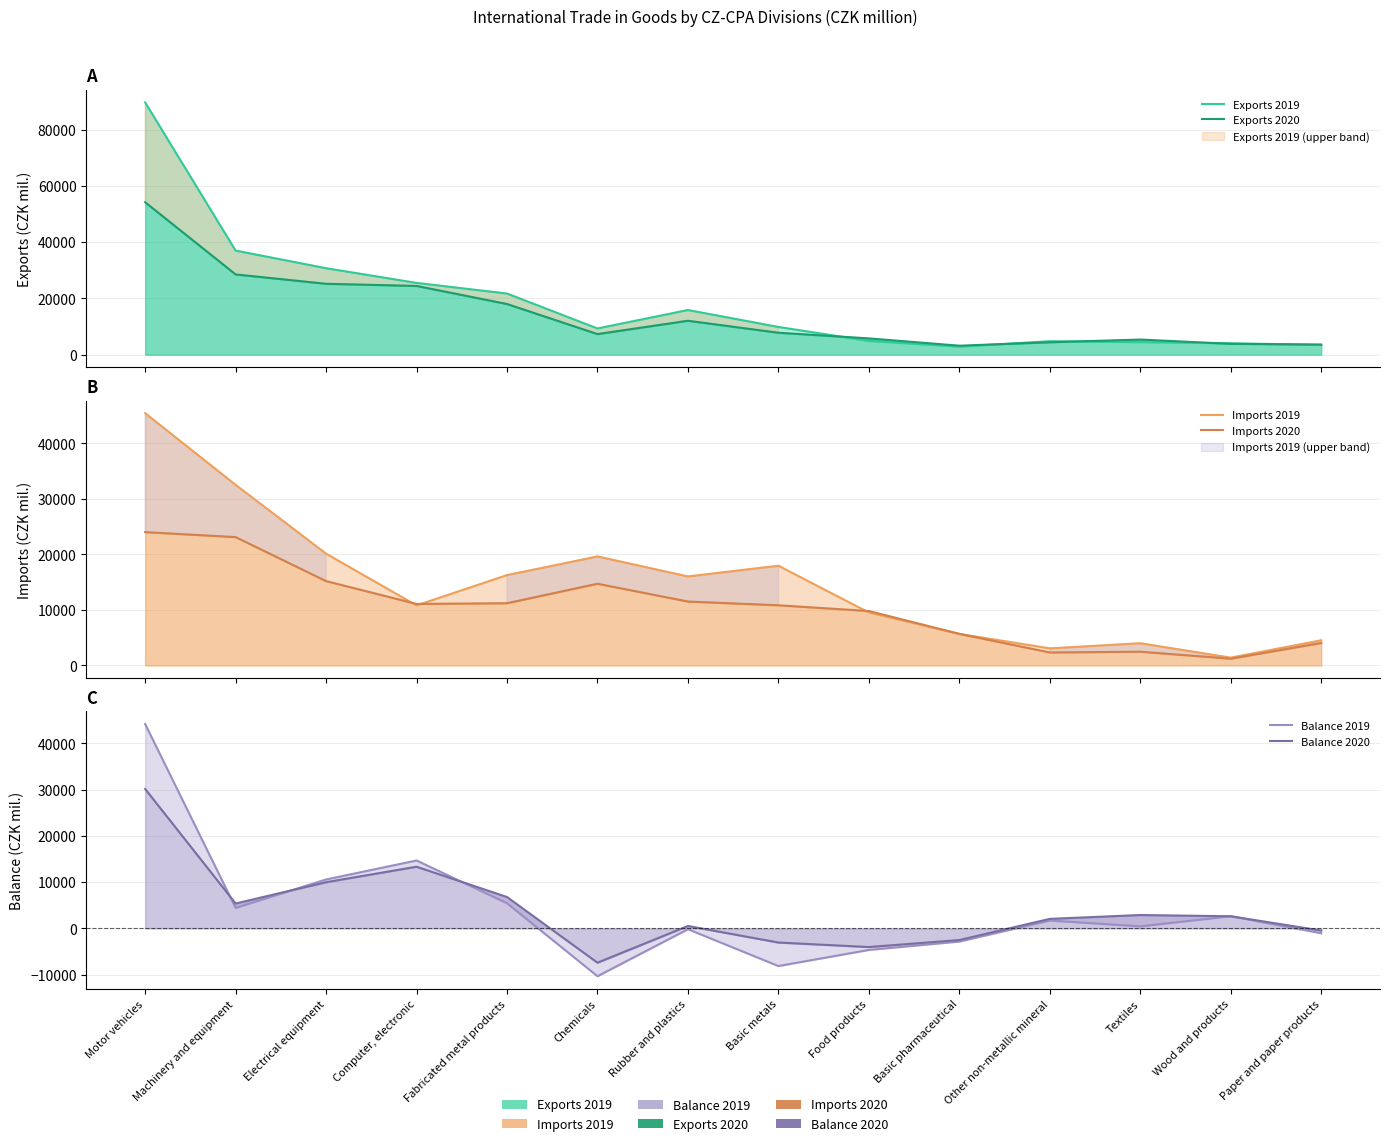

How many data points in Imports 2020 are less than 11084?

7